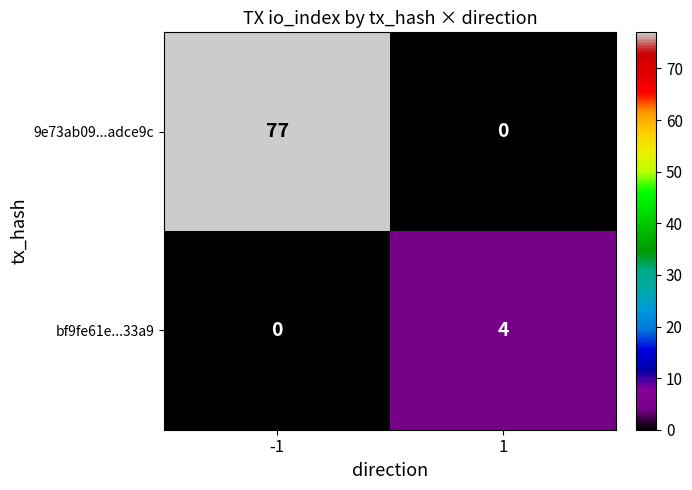

List the series in order of their overall mean, lowest first.

bf9fe61e...33a9, 9e73ab09...adce9c